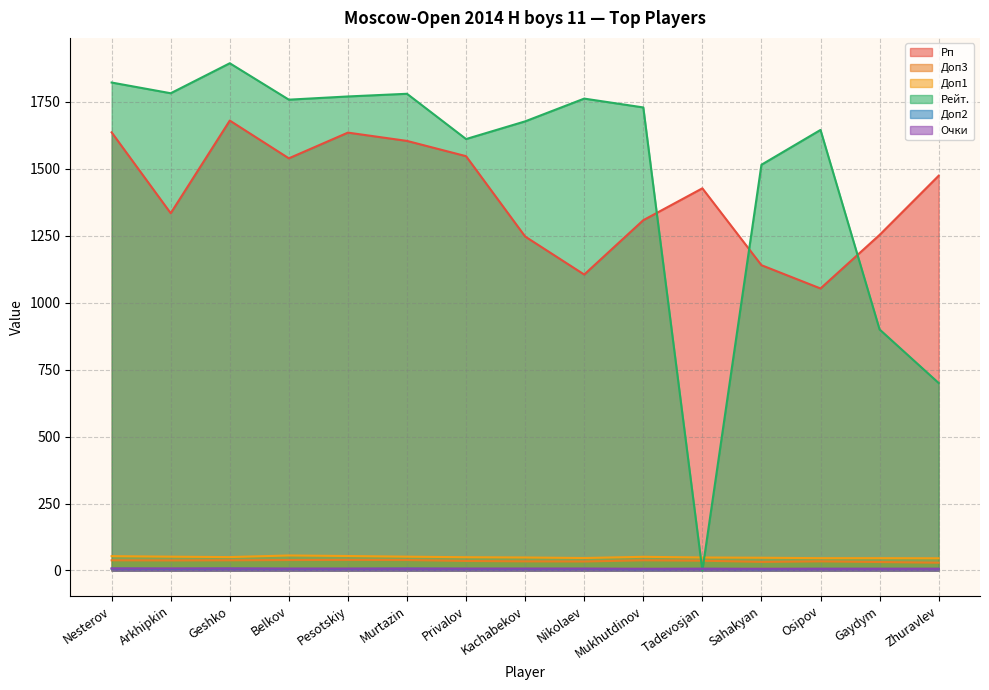

At which category does Рп reach its first local peak?

Geshko